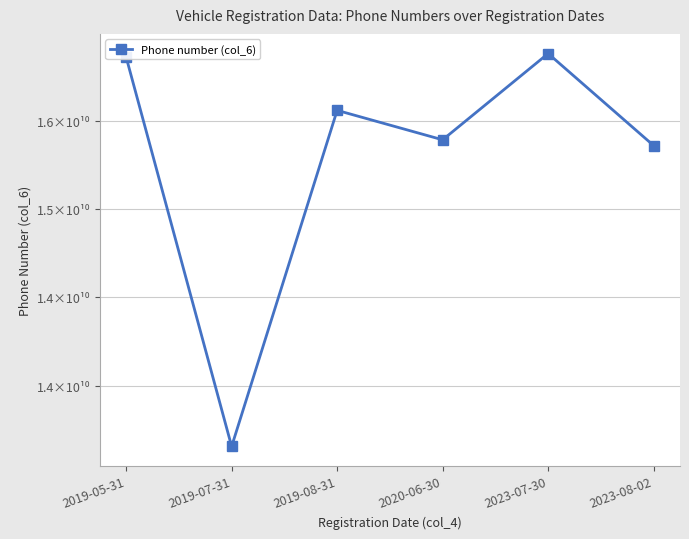

What is the sum of all values?

91708152967